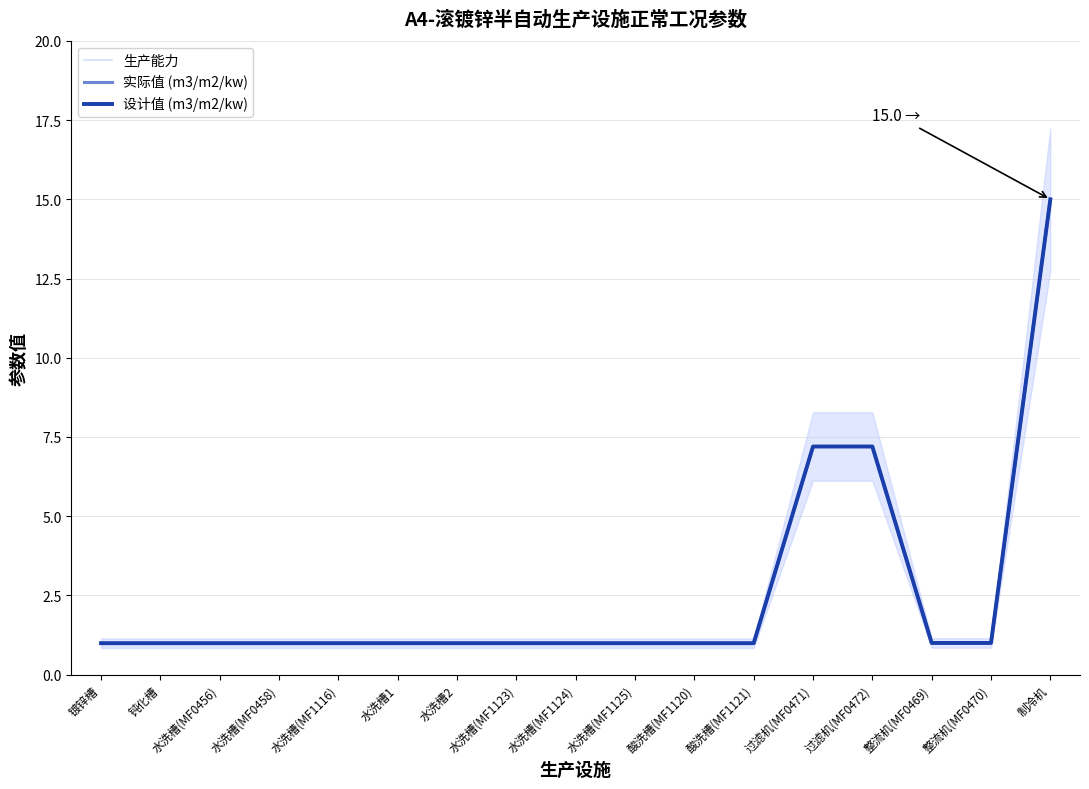

True or false: 实际值 (m3/m2/kw) has a value of 12.5 at 过滤机(MF0471).

False